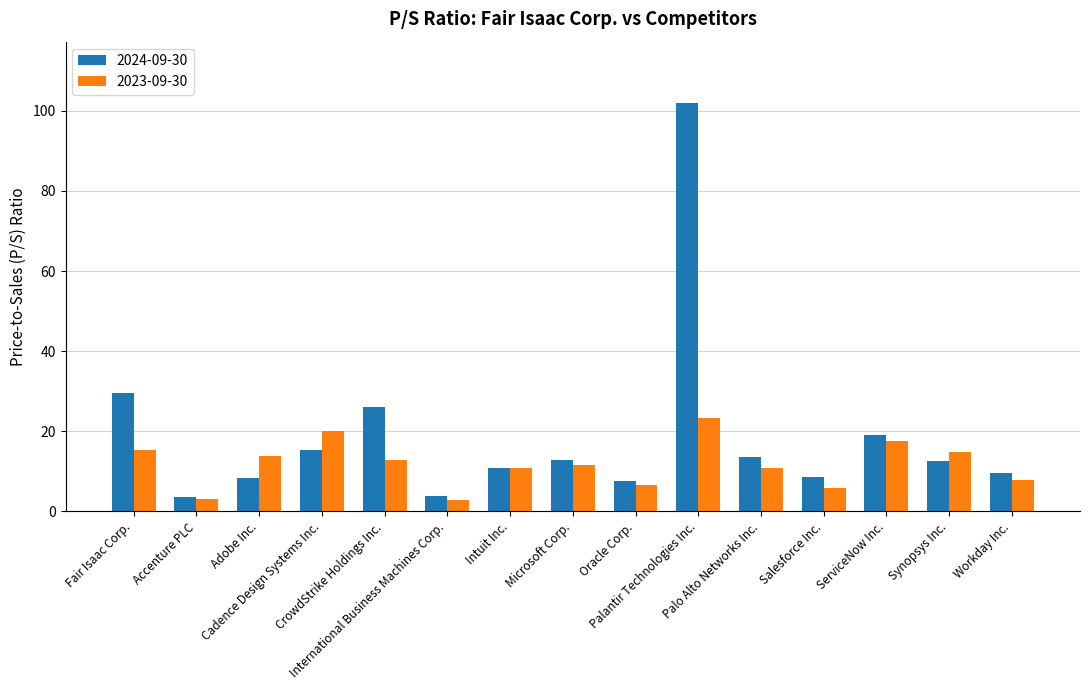

What is the difference between the 2023-09-30 values at Accenture PLC and Cadence Design Systems Inc.?

17.0